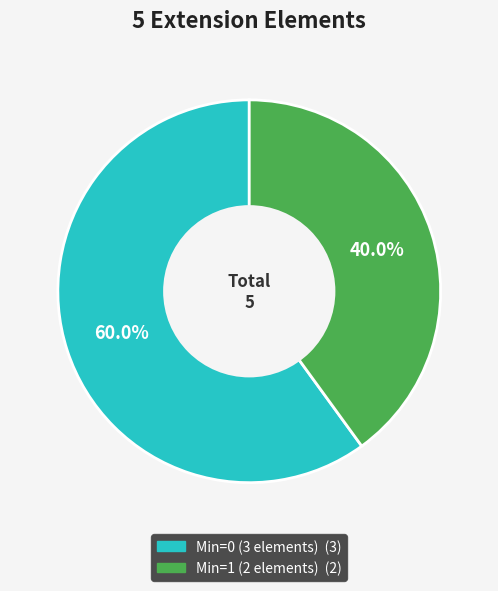

Is there a majority slice in this chart?

Yes